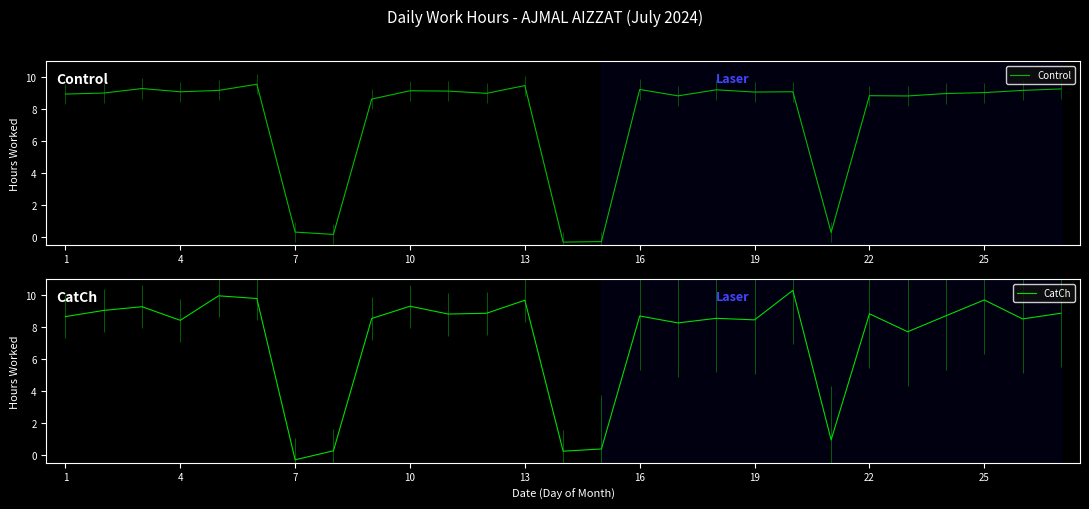

Is it true that CatCh equals 13.8 at 10?

False